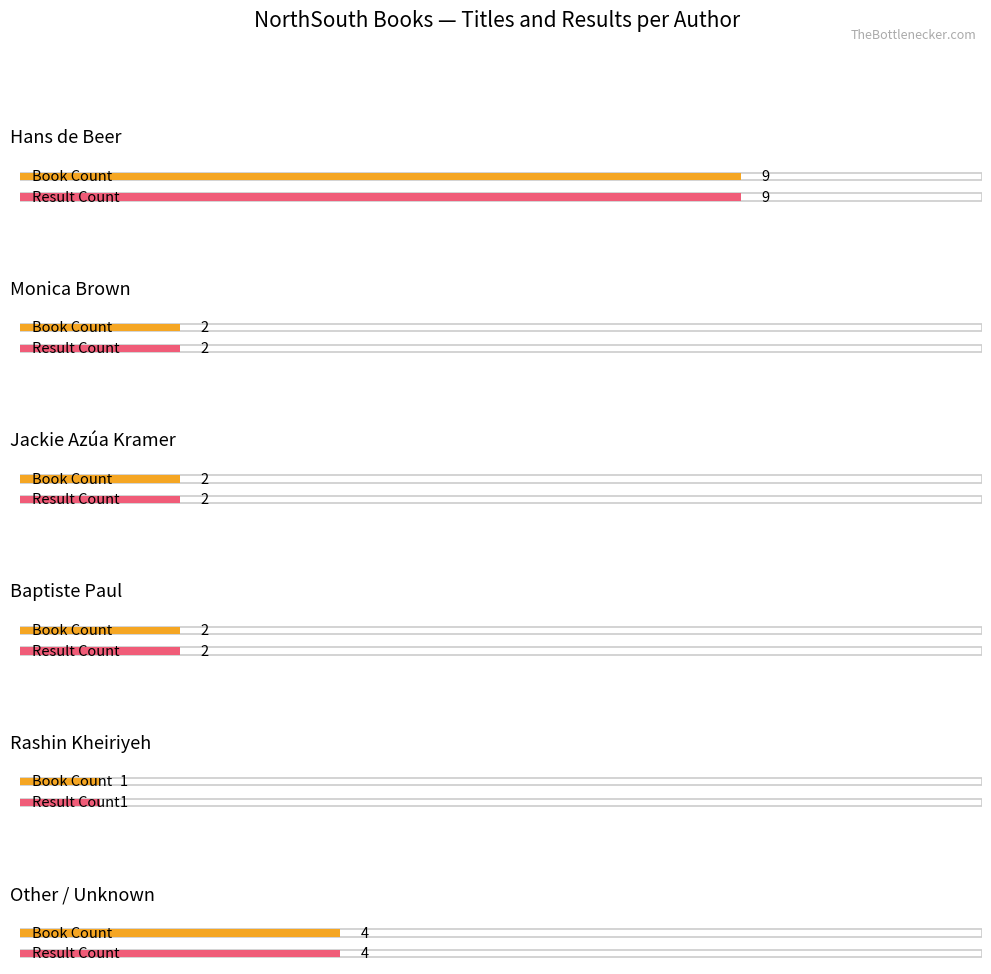

What is the highest value of the Monica Brown (2137640147) series?

2